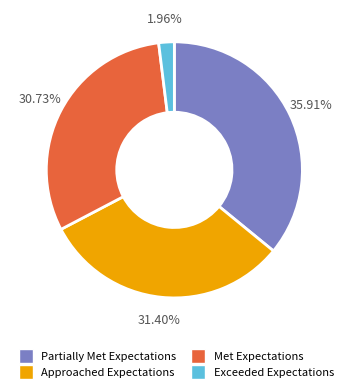

What percentage do Partially Met Expectations and Met Expectations together represent?

66.6%